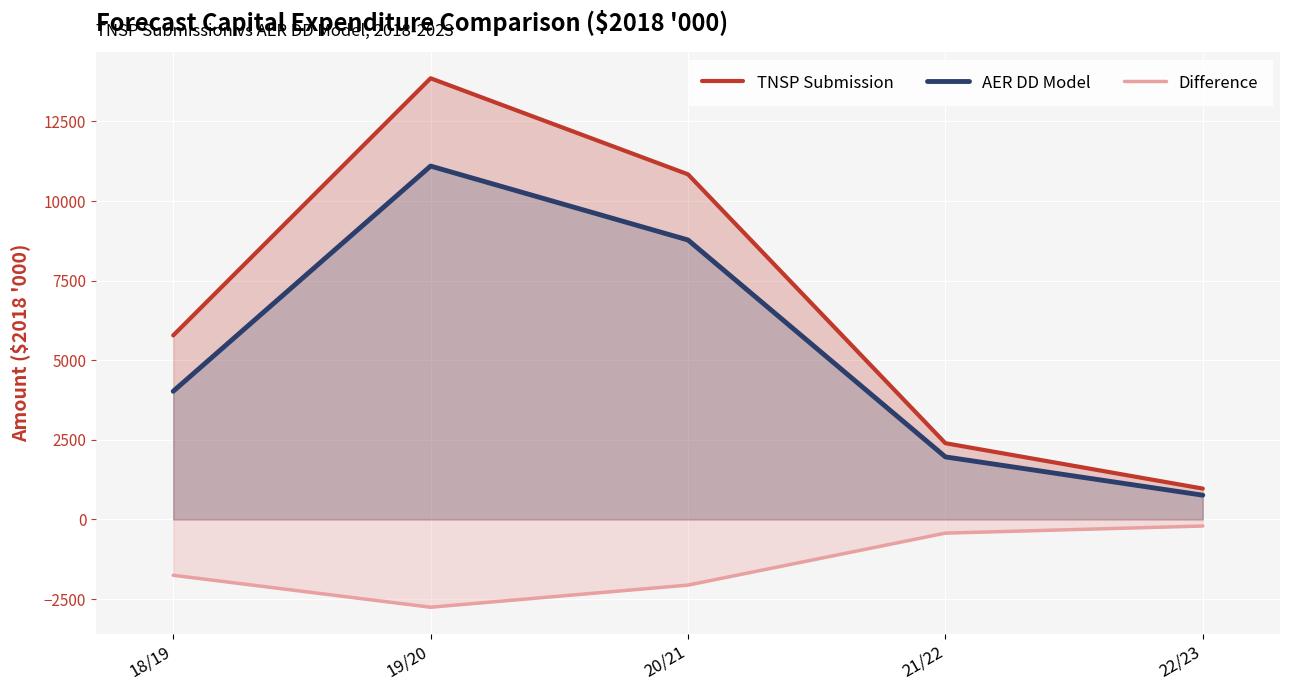

What is the total value across all series at 20/21?

17552.8